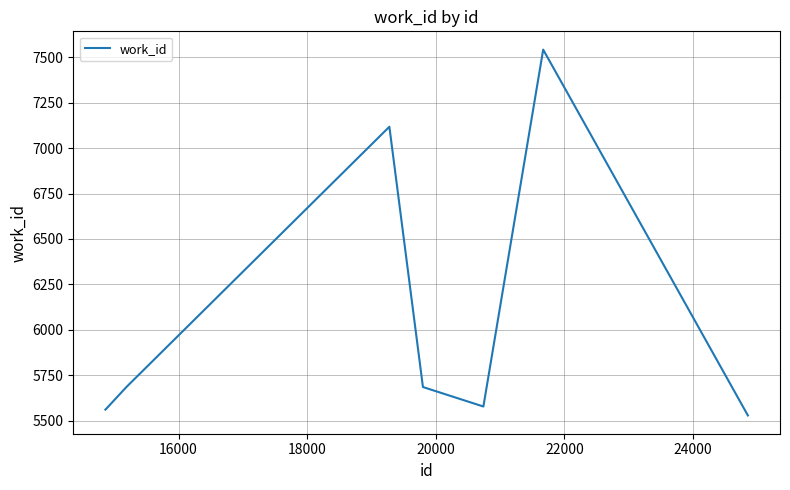

What is the maximum value shown in the chart?

7541